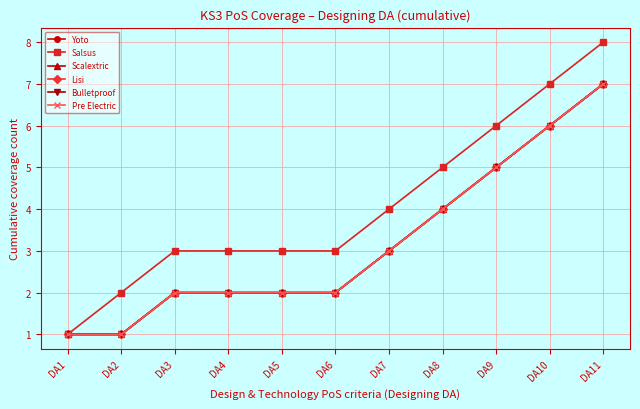

Where does the Lisi series first go above 2?

DA7